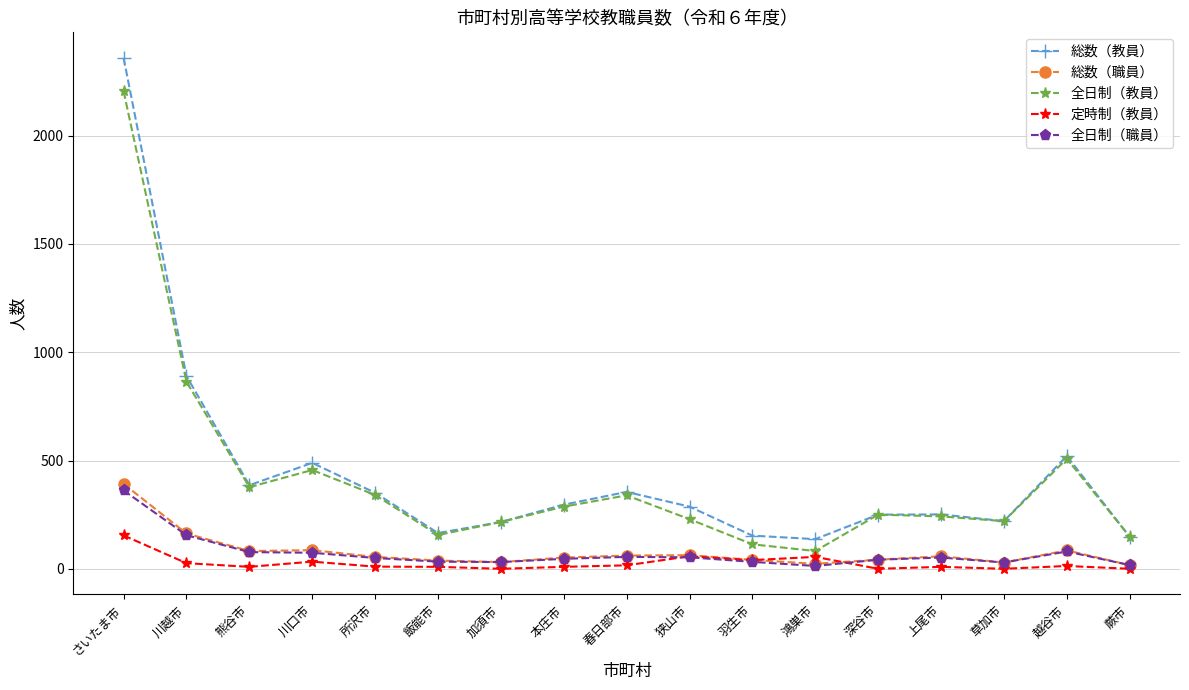

Which label corresponds to the largest value in the chart?

さいたま市